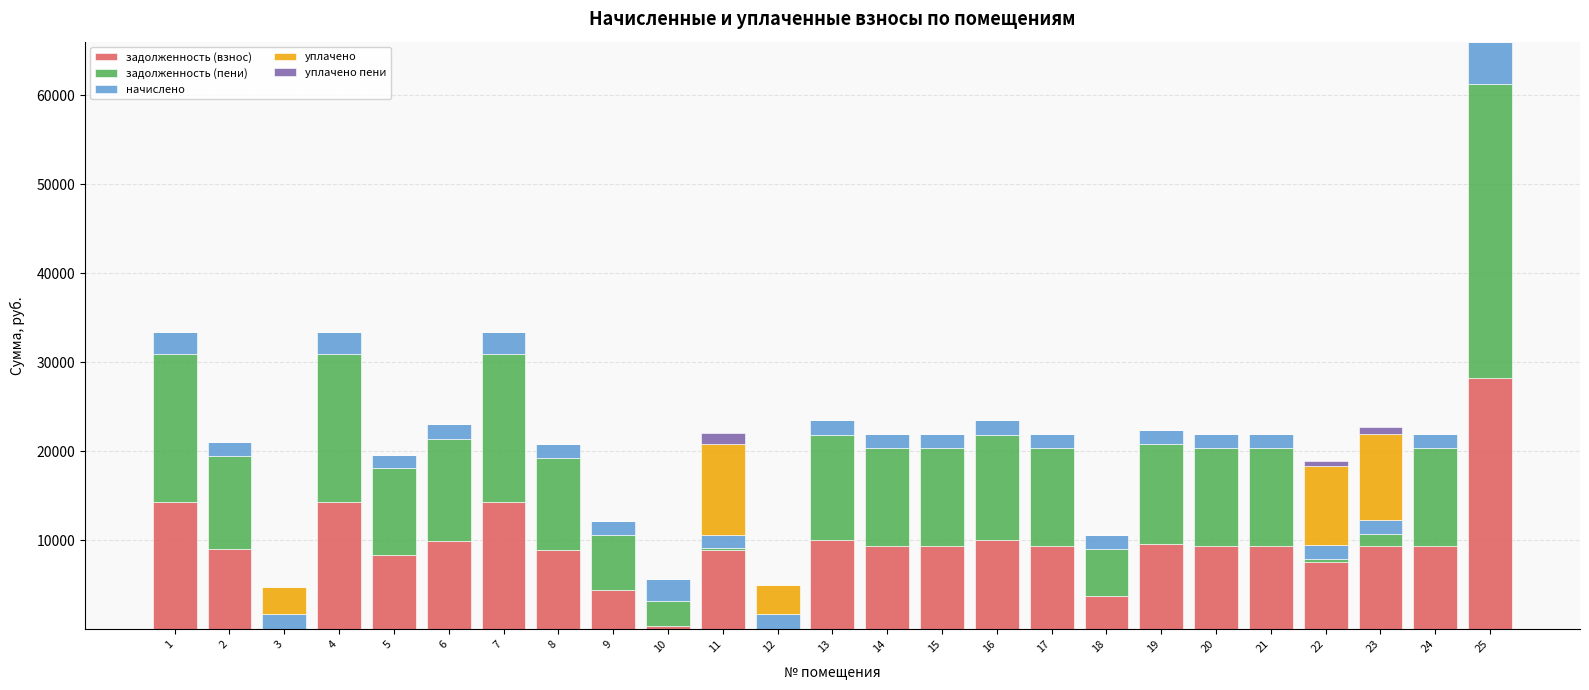

What is the total value across all series at 21?

21989.2